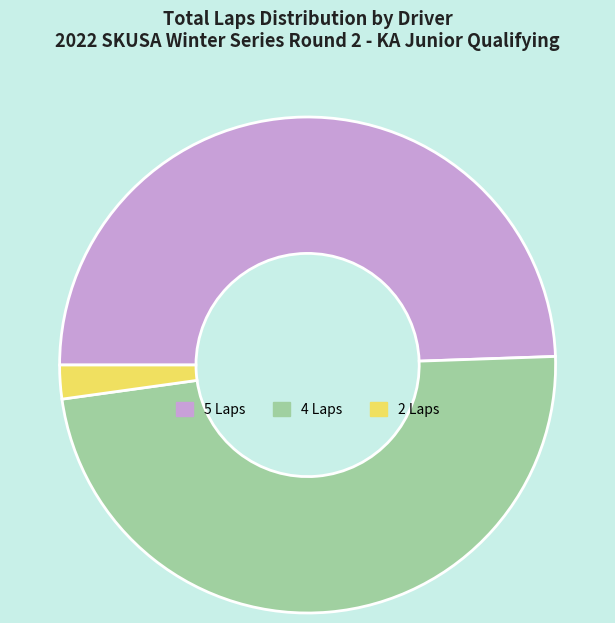

Is the sum of 4 Laps and 2 Laps greater than half?

Yes